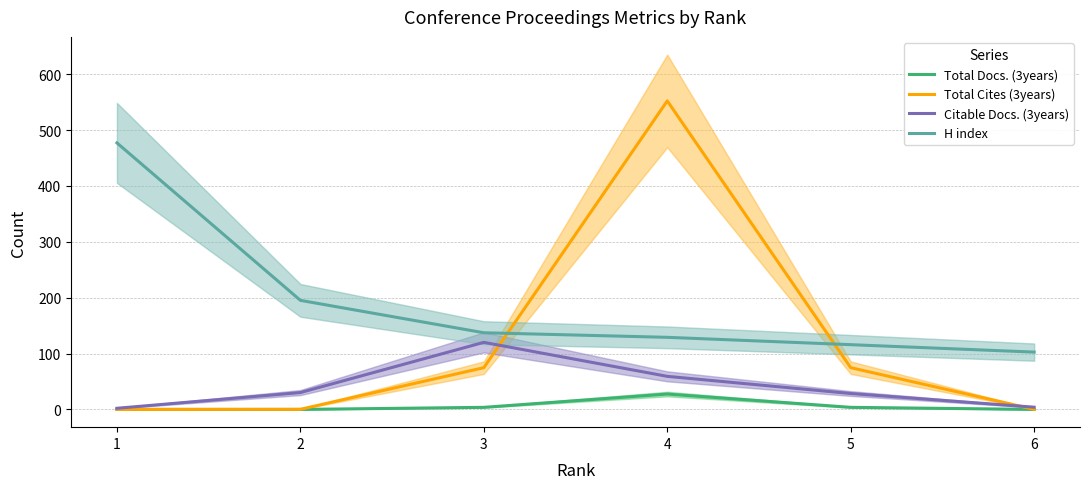

What is the difference between the highest and lowest values at 1?

477.0